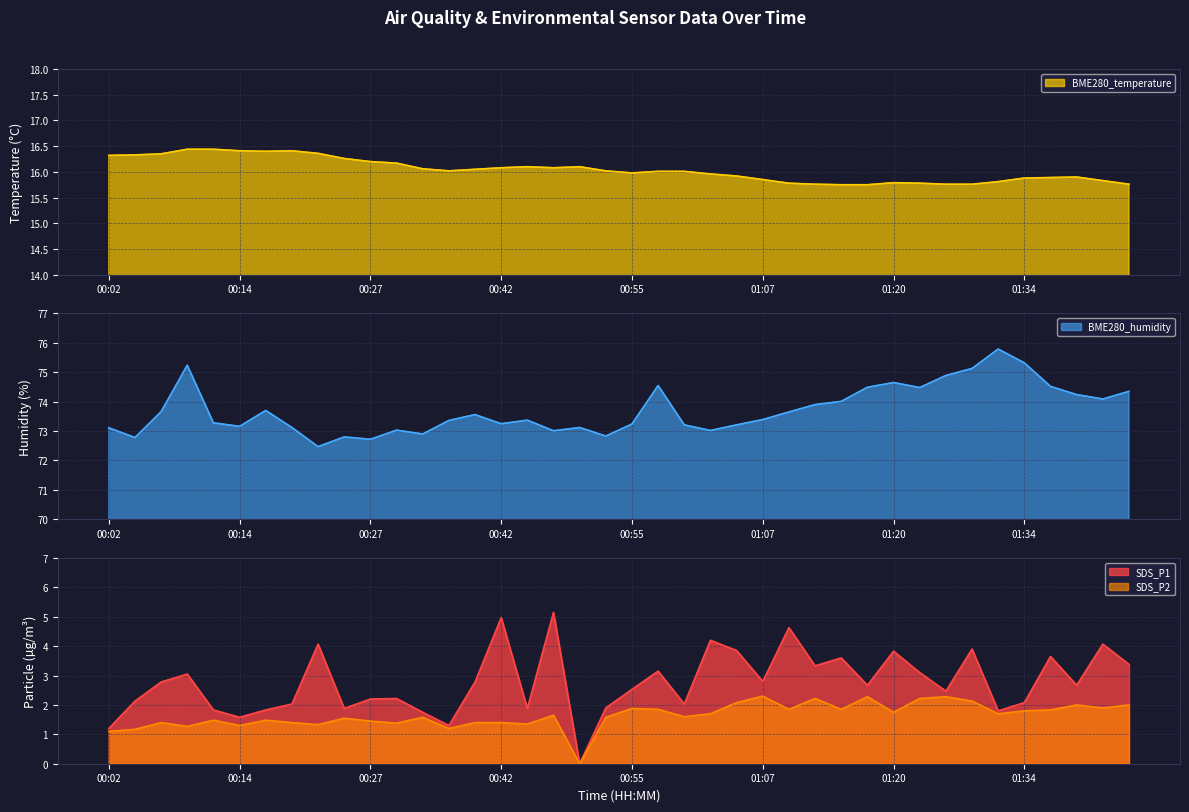

At which category is the sum across all series the highest?

01:29